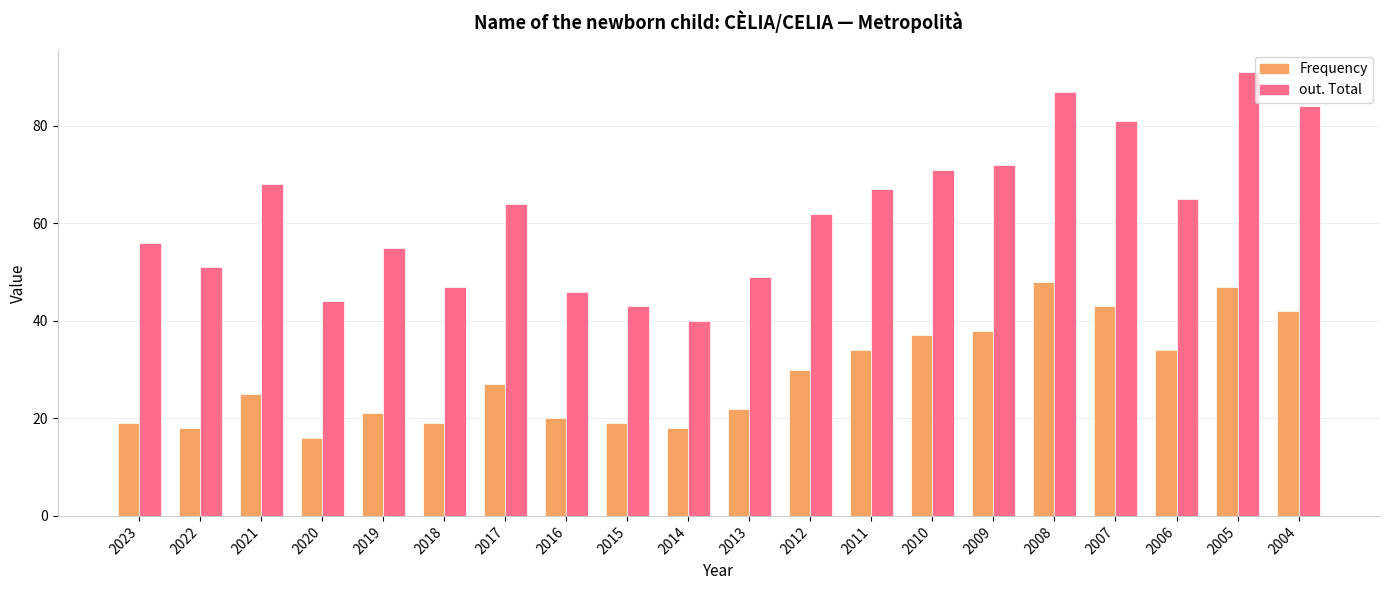

Rank the series by their average value, from lowest to highest.

Frequency, out. Total